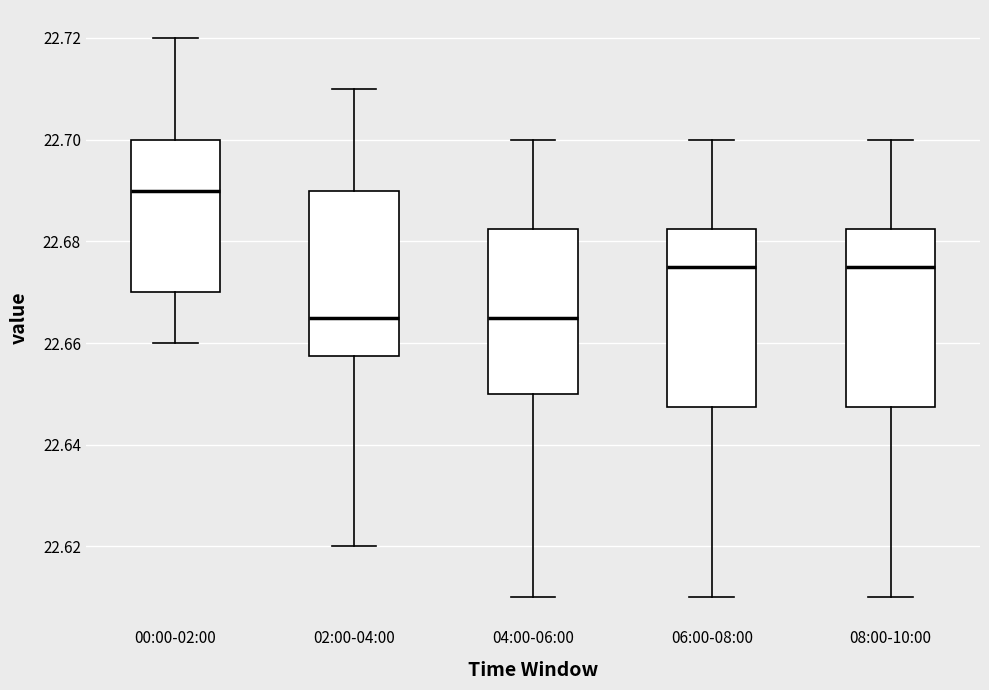

Reading left to right, read every box against the y-axis: the position of its median line, the range the box covers, and the ends of its whiskers. The values are not printed on the chart, so give them approximately, as read against the axis.

00:00-02:00: median 22.690, box 22.670 to 22.700, whiskers 22.660 to 22.720
02:00-04:00: median 22.666, box 22.658 to 22.690, whiskers 22.620 to 22.710
04:00-06:00: median 22.666, box 22.650 to 22.682, whiskers 22.610 to 22.700
06:00-08:00: median 22.676, box 22.648 to 22.682, whiskers 22.610 to 22.700
08:00-10:00: median 22.676, box 22.648 to 22.682, whiskers 22.610 to 22.700